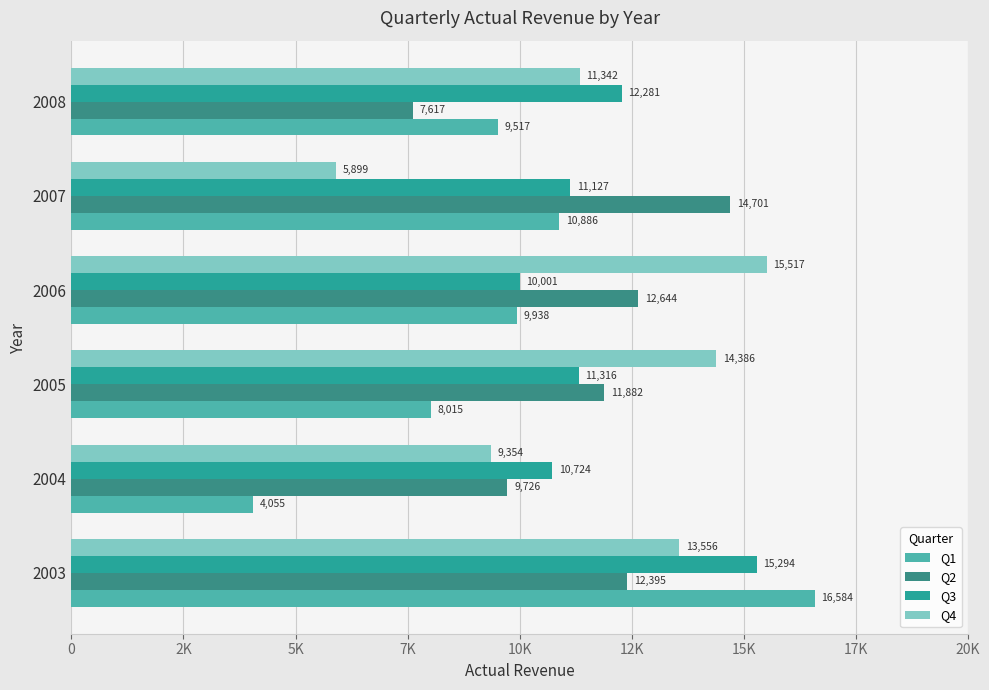

How many bars are there in total?

24